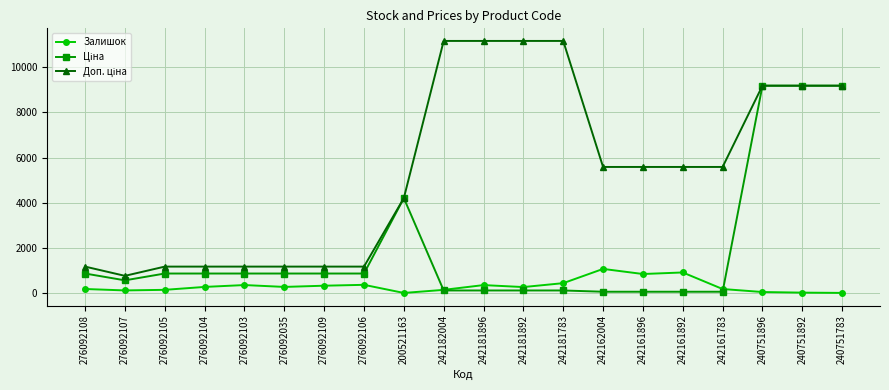

True or false: Залишок has more than 0 points higher than both neighbors.

True